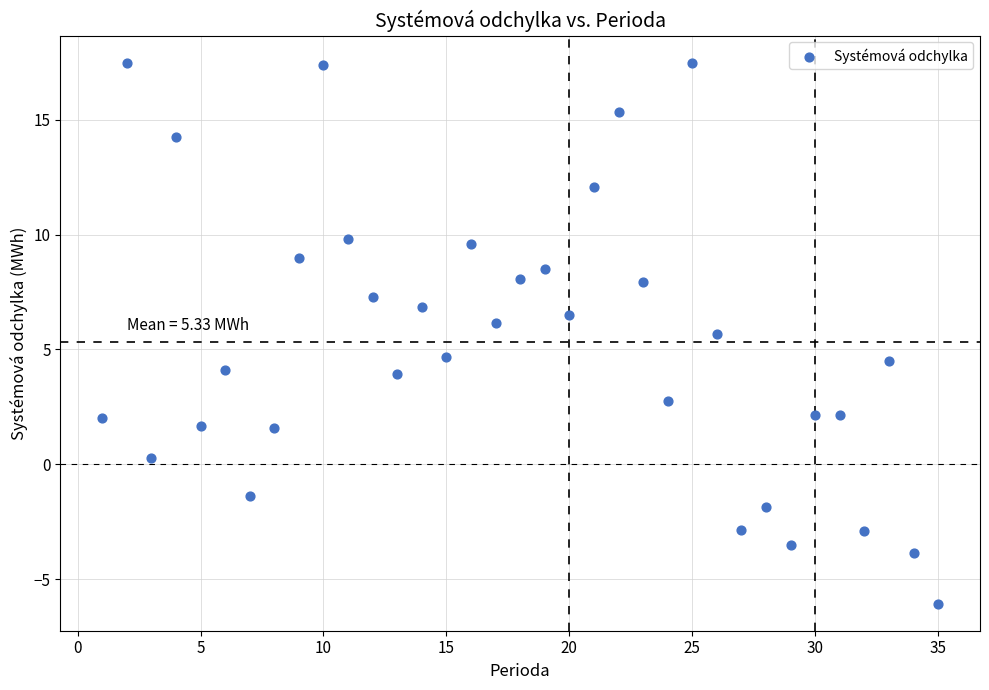

What is the range of X values (max minus min)?

34.0